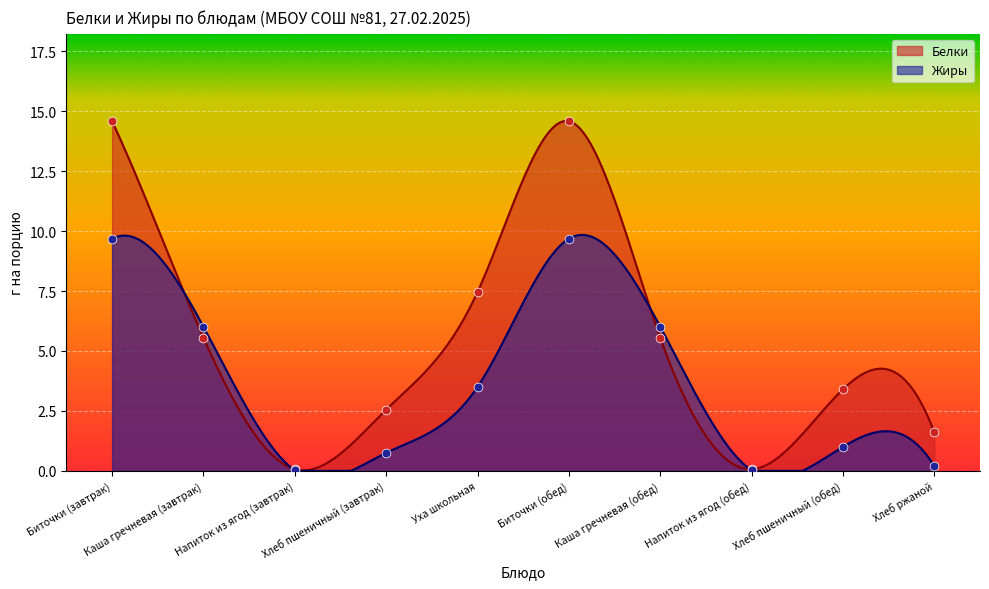

What are all the series names shown in the legend?

Жиры, Белки